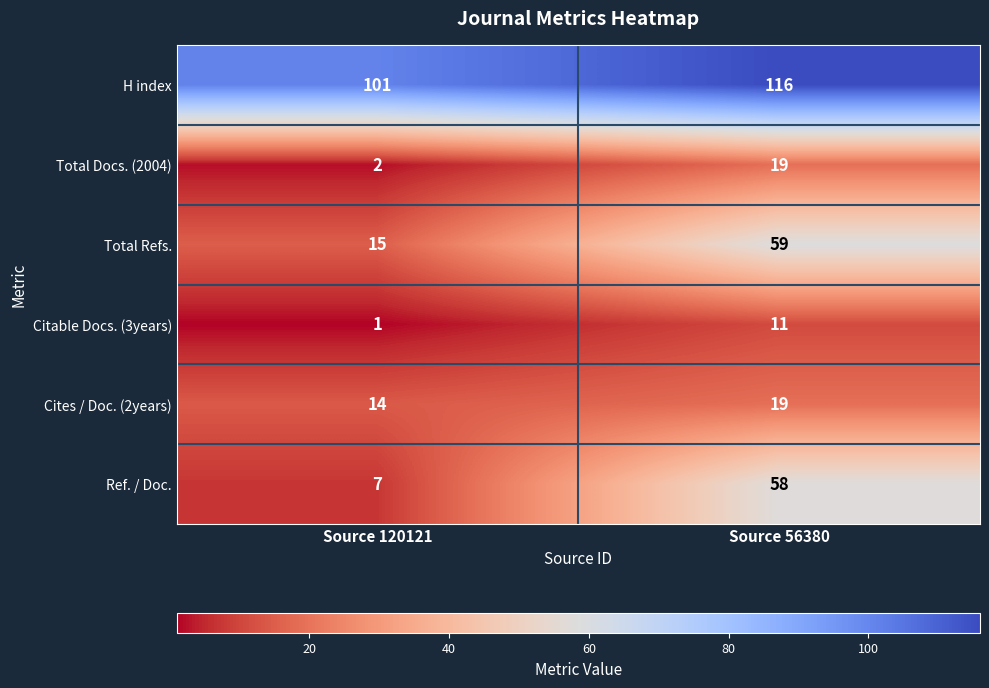

At which label is Citable Docs. (3years) closest to 6?

Source 120121